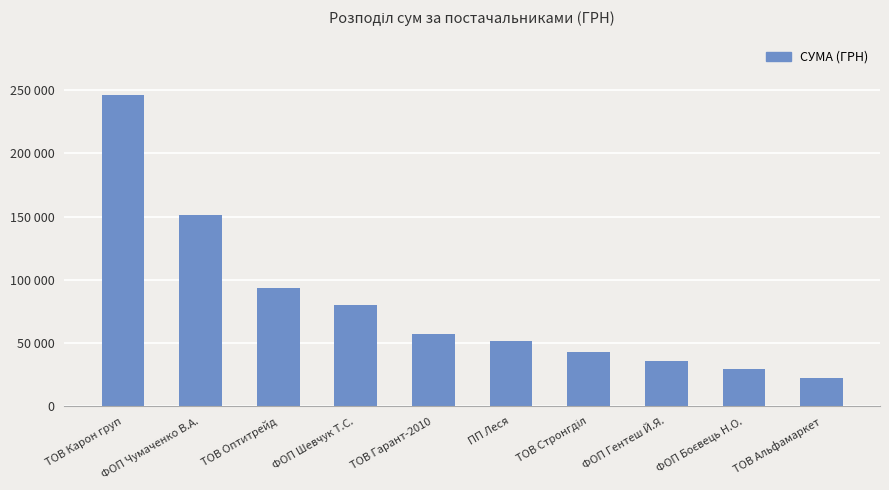

Are the bars grouped side by side (vs. stacked)?

No